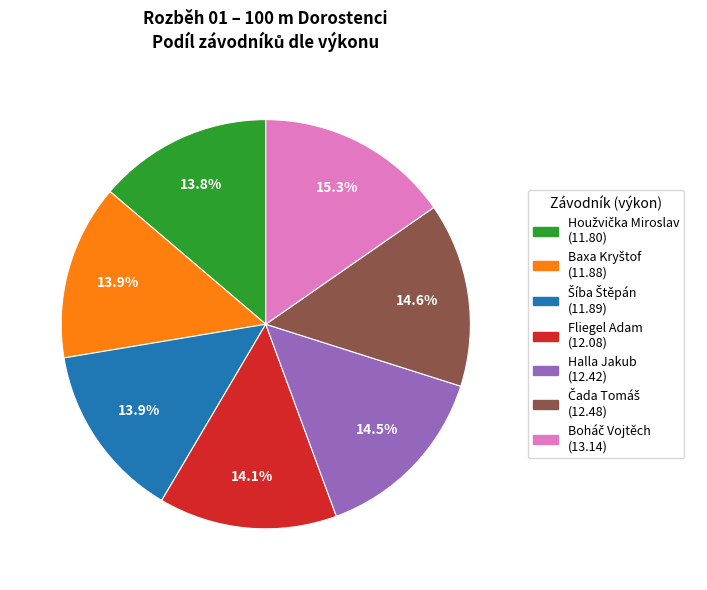

How much of the chart is everything except Fliegel Adam (12.08)?

85.9%